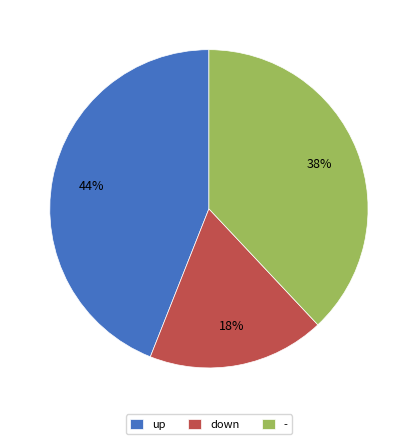

Count the number of slices in the pie.

3